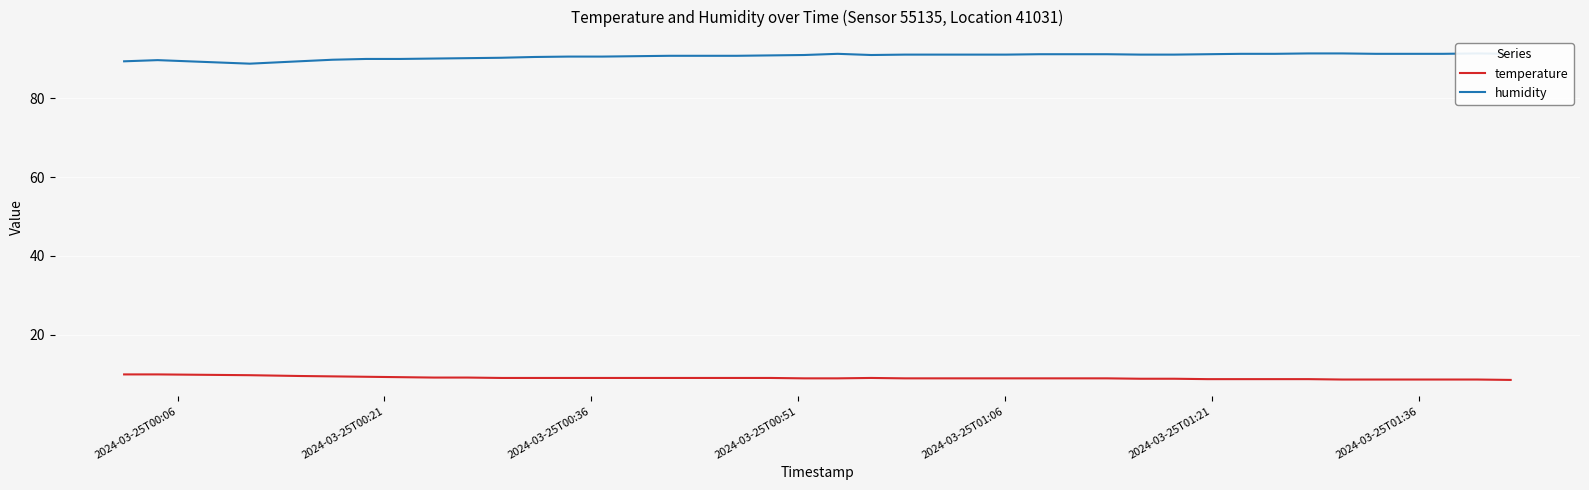

What is the value of the temperature point at the 17th from the left?

9.0